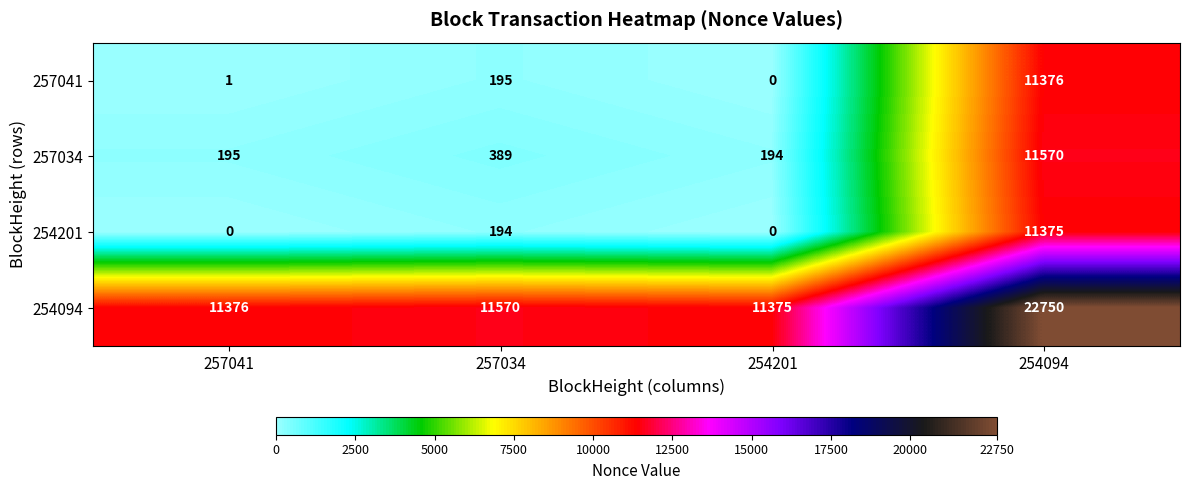

Where is 254201 nearest to the value 5687?

257034